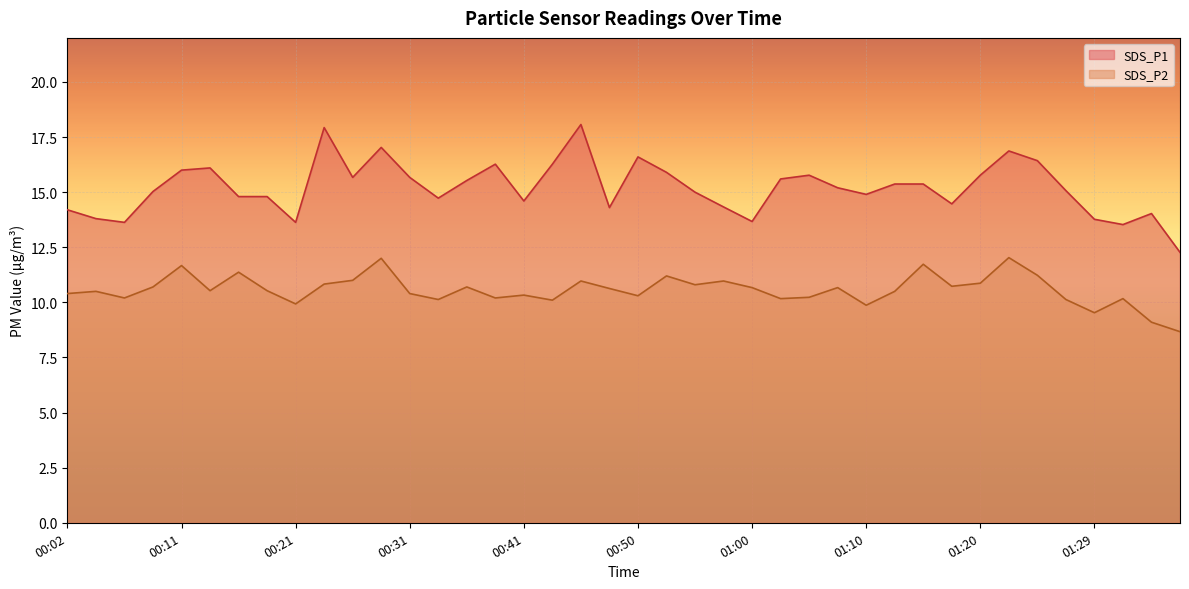

What position from the right is 01:22?

7